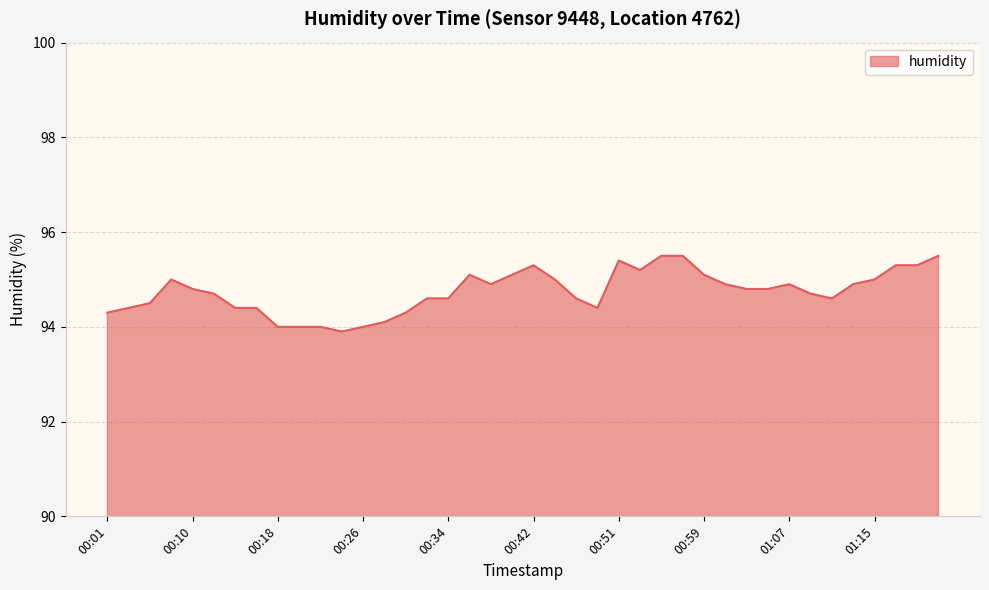

What is the maximum value shown in the chart?

95.5